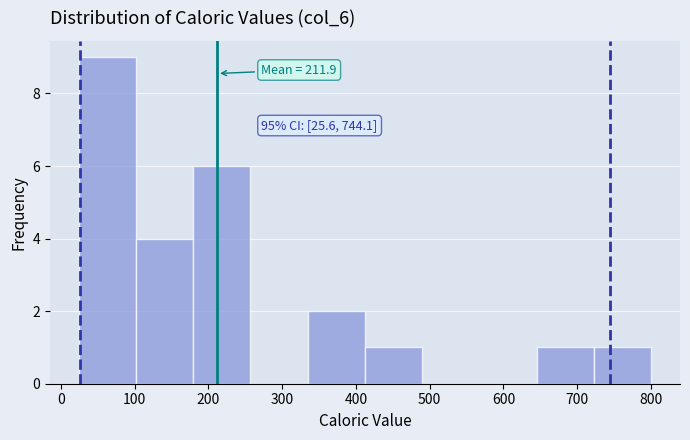

Over which range of the x-axis is the bar tallest?

20 to 100